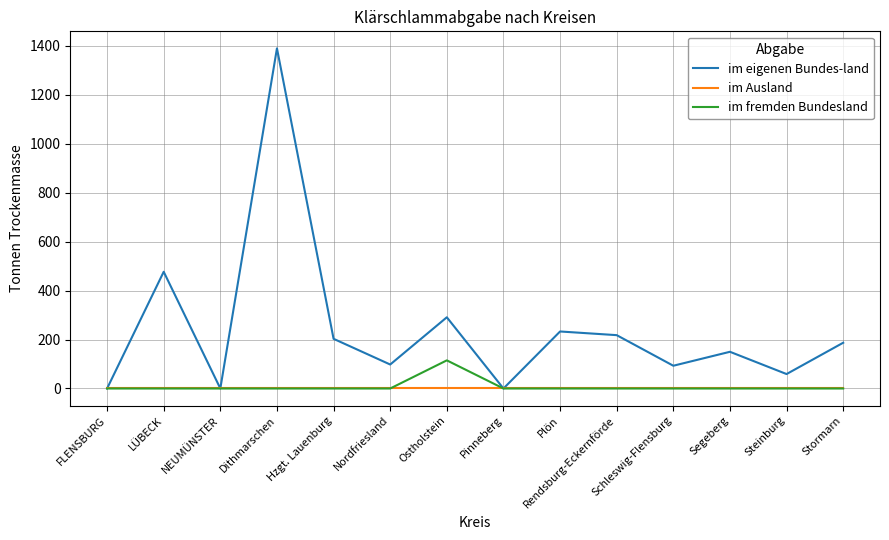

What is the difference between the highest and lowest values at LÜBECK?

477